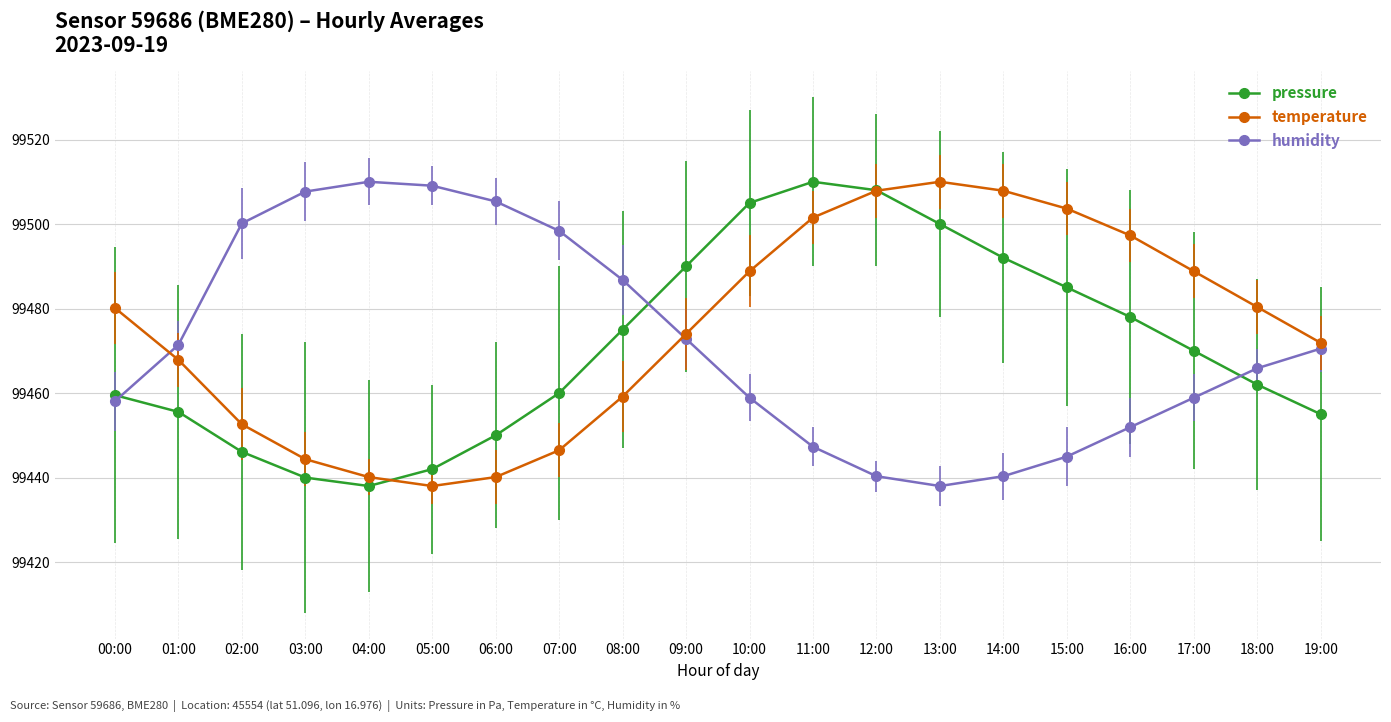

What is the total value across all series at 07:00?

298404.9